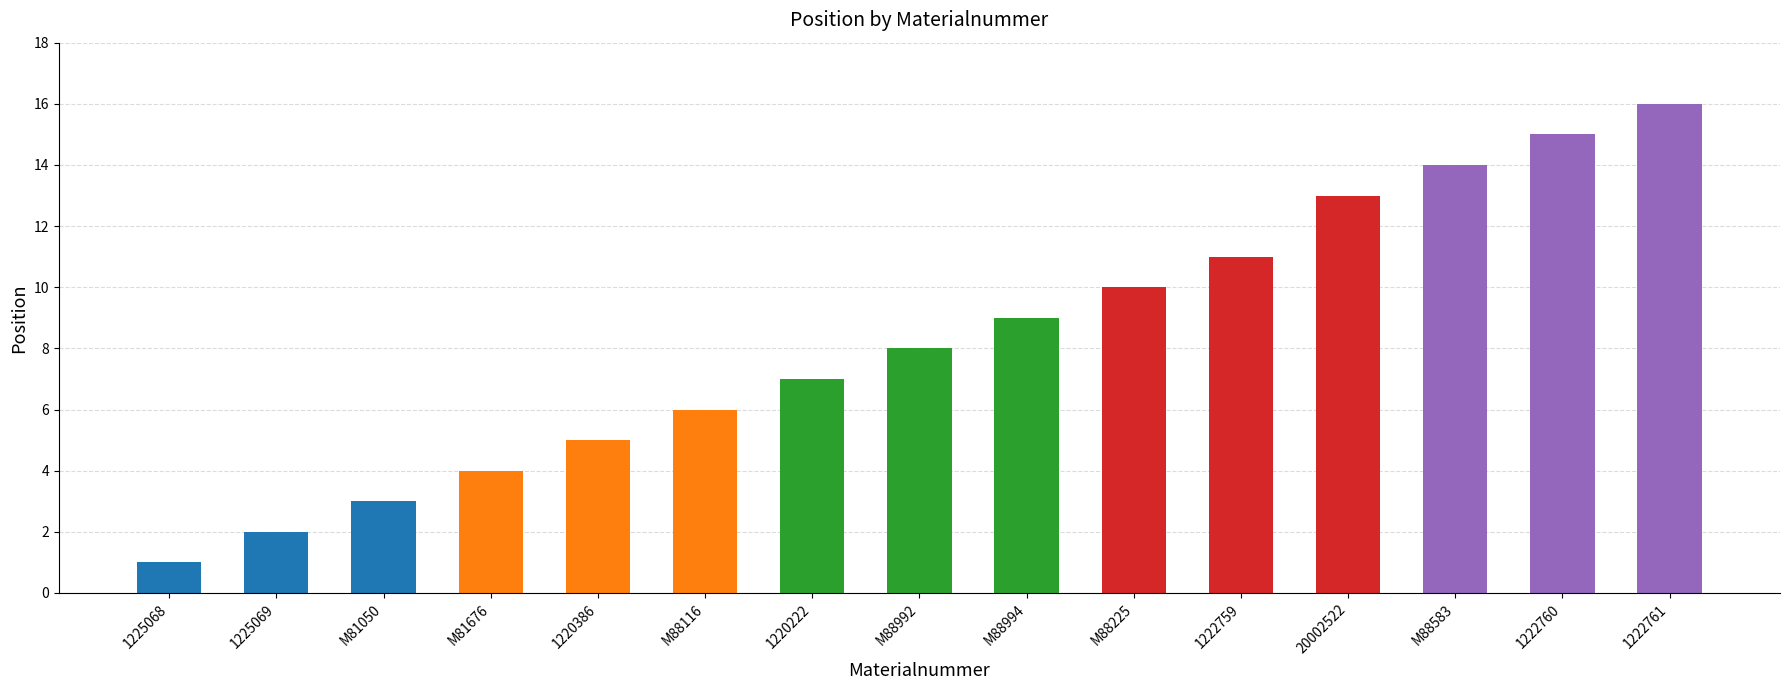

What is the sum of the values at 20002522 and 1220386?

18